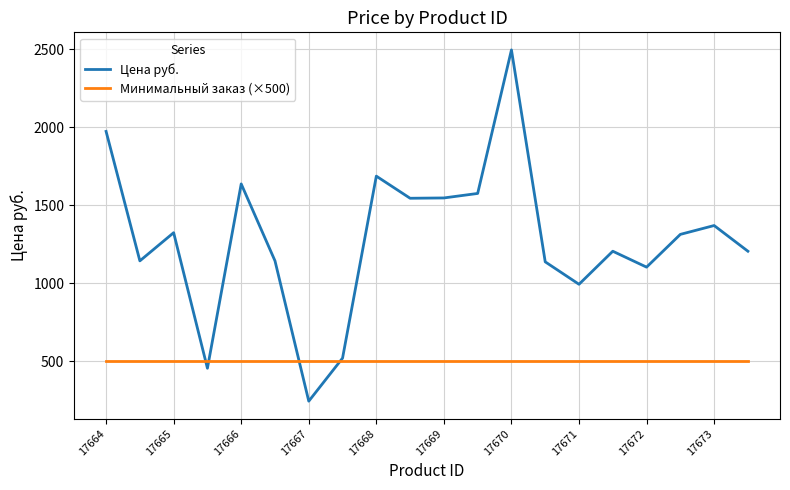

Which series has the largest total across all categories?

Цена руб.